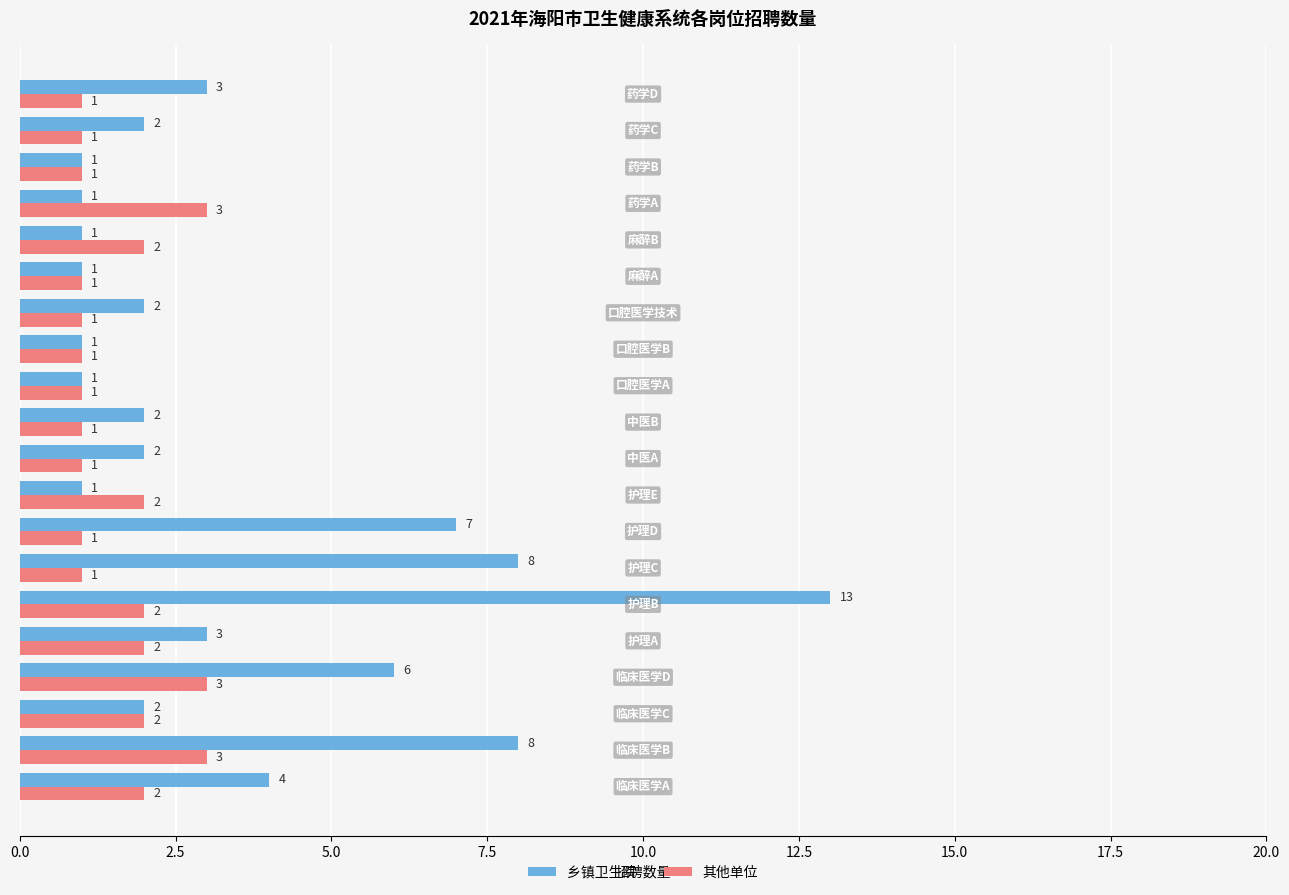

Count the 其他单位 values in the range 1 to 2.

17